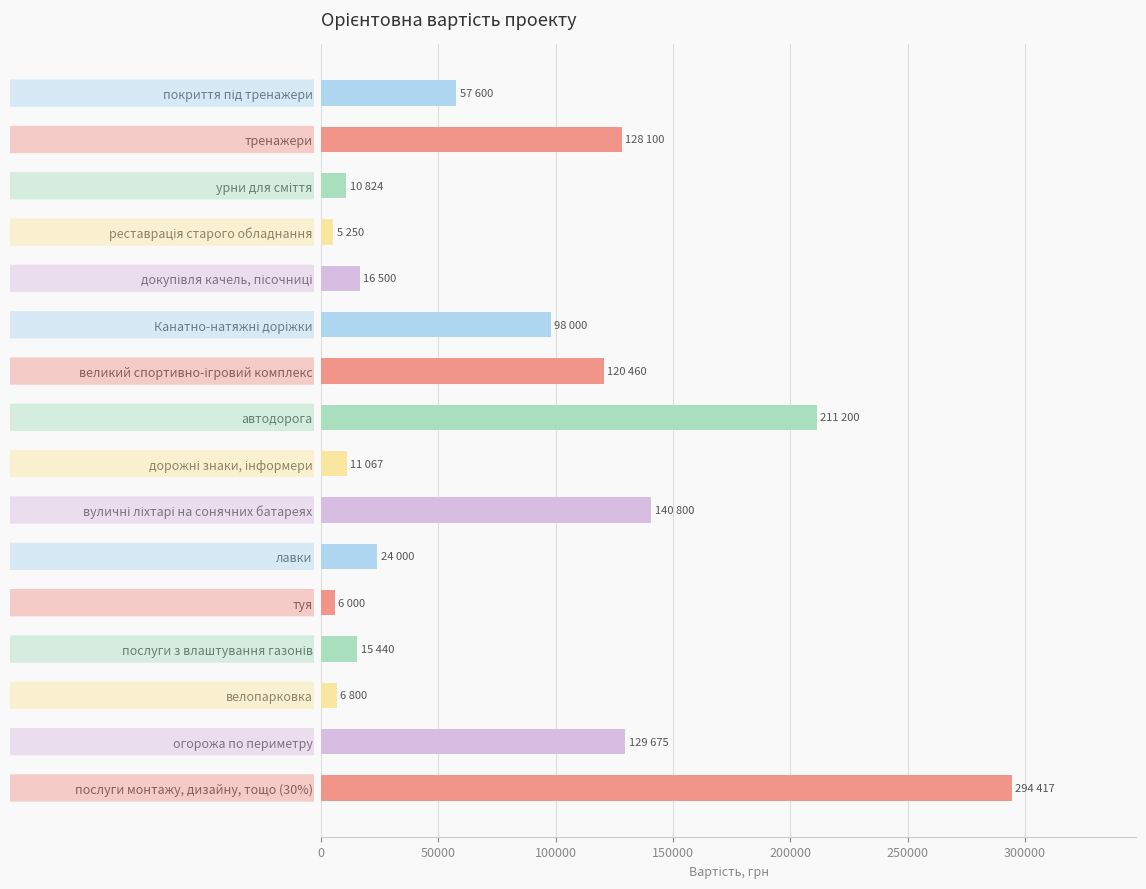

What is the label of the 5th bar from the bottom?

туя